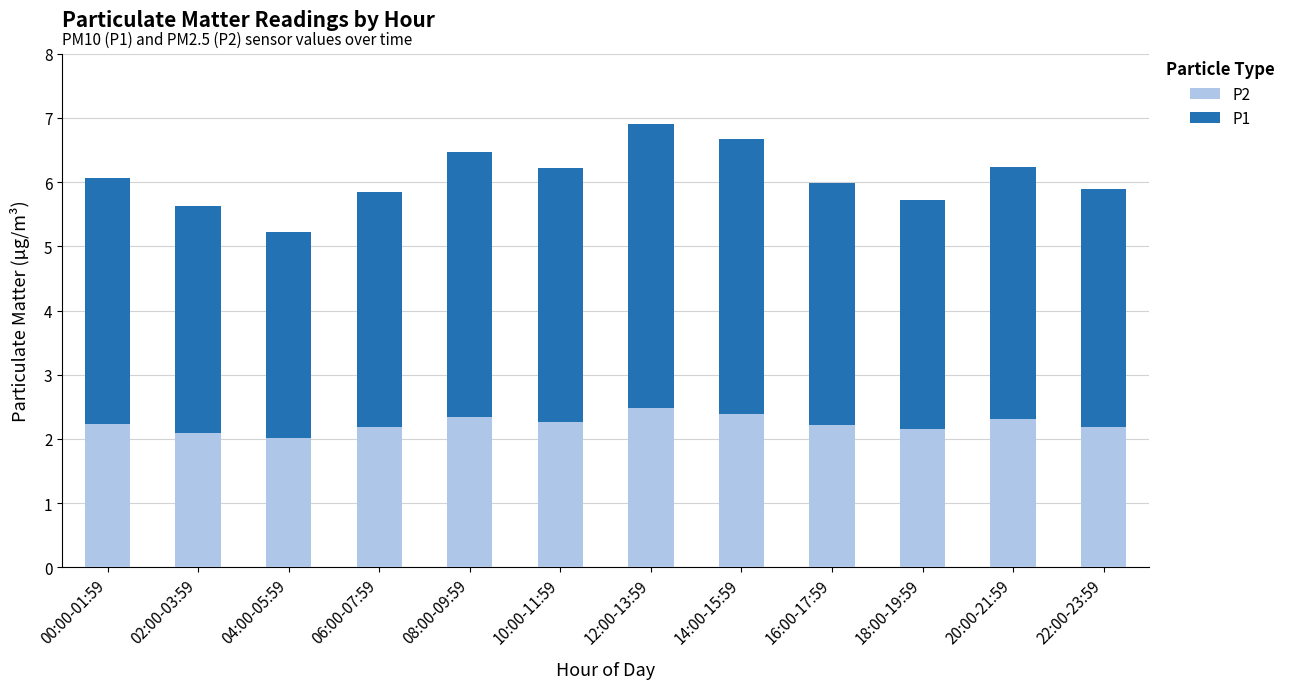

The P2 series shows 2.2 at 16:00-17:59. True or false?

True